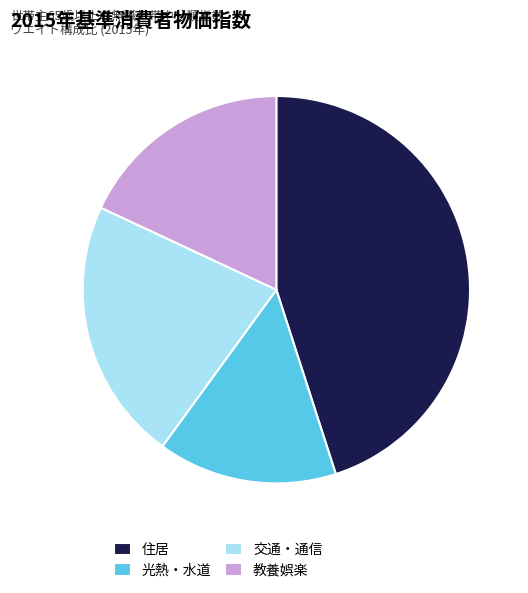

Which category has the smallest portion of the pie?

光熱・水道